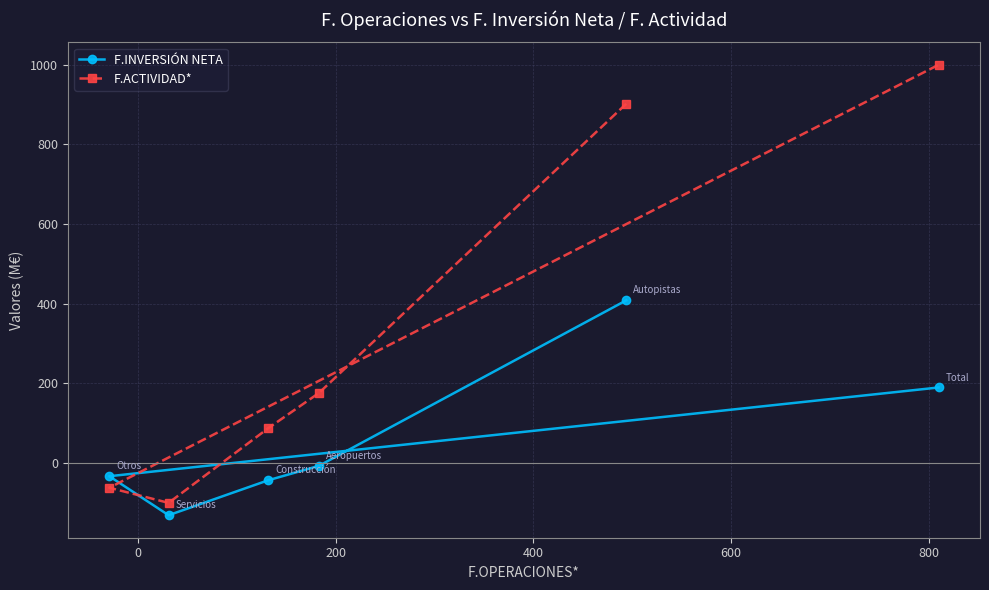

What are all the series names shown in the legend?

F.INVERSIÓN NETA, F.ACTIVIDAD*